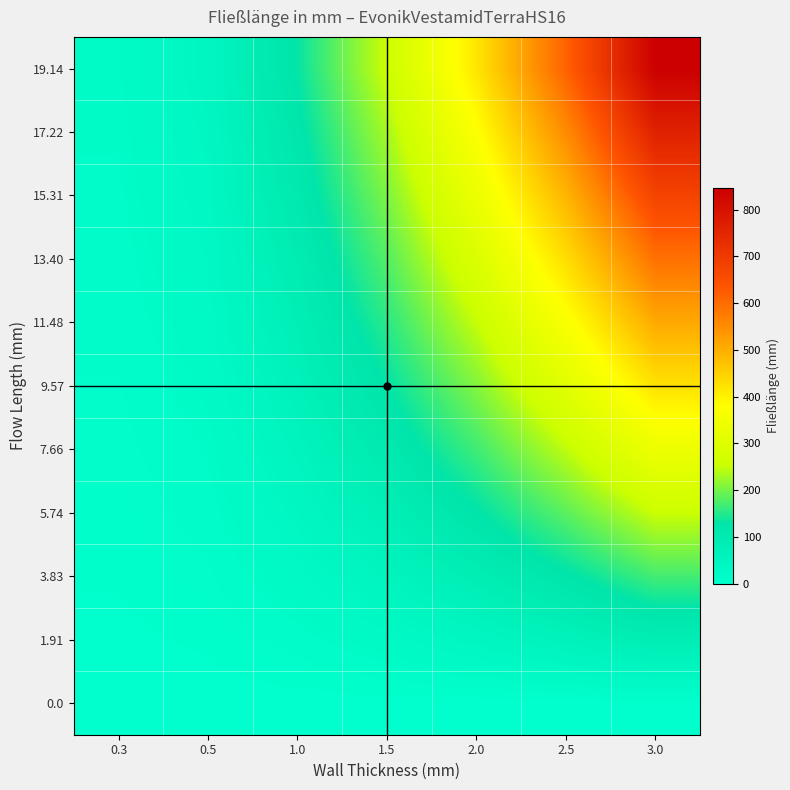

Reading right to left, extract all data points from this chart.

0.0: 3.0=0.0	2.5=0.0	2.0=0.0	1.5=0.0	1.0=0.0	0.5=0.0	0.3=0.0
1.91: 3.0=84.6	2.5=61.4	2.0=41.8	1.5=25.6	1.0=13.1	0.5=4.3	0.3=1.9
3.83: 3.0=169.3	2.5=122.9	2.0=83.6	1.5=51.3	1.0=26.3	0.5=8.6	0.3=3.8
5.74: 3.0=253.9	2.5=184.3	2.0=125.3	1.5=76.9	1.0=39.4	0.5=12.9	0.3=5.7
7.66: 3.0=338.5	2.5=245.8	2.0=167.1	1.5=102.6	1.0=52.5	0.5=17.2	0.3=7.7
9.57: 3.0=423.2	2.5=307.2	2.0=208.9	1.5=128.2	1.0=65.7	0.5=21.5	0.3=9.6
11.48: 3.0=507.8	2.5=368.6	2.0=250.7	1.5=153.9	1.0=78.8	0.5=25.8	0.3=11.5
13.40: 3.0=592.4	2.5=430.1	2.0=292.4	1.5=179.5	1.0=91.9	0.5=30.1	0.3=13.4
15.31: 3.0=677.1	2.5=491.5	2.0=334.2	1.5=205.2	1.0=105.0	0.5=34.4	0.3=15.3
17.22: 3.0=761.7	2.5=553.0	2.0=376.0	1.5=230.8	1.0=118.2	0.5=38.7	0.3=17.2
19.14: 3.0=846.3	2.5=614.4	2.0=417.8	1.5=256.5	1.0=131.3	0.5=43.0	0.3=19.1